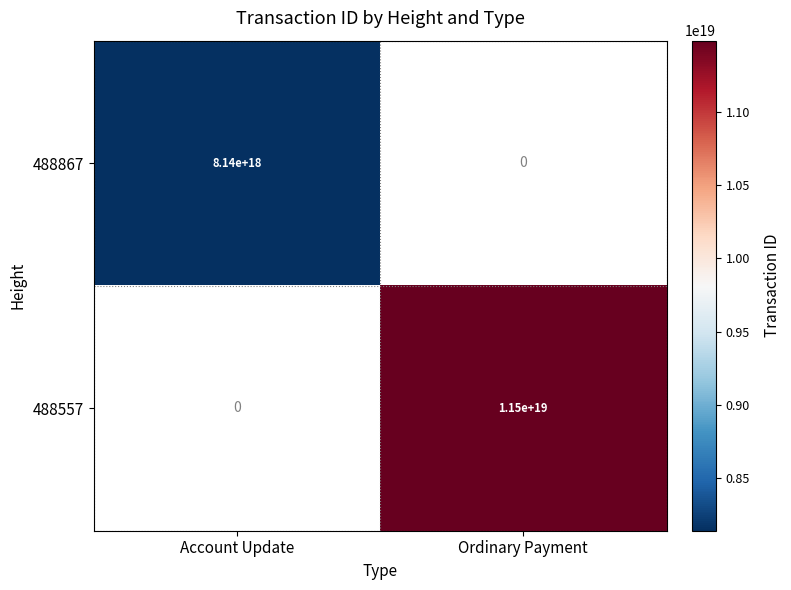

Is it true that 488867 equals 3110950768395221504 at Account Update?

False